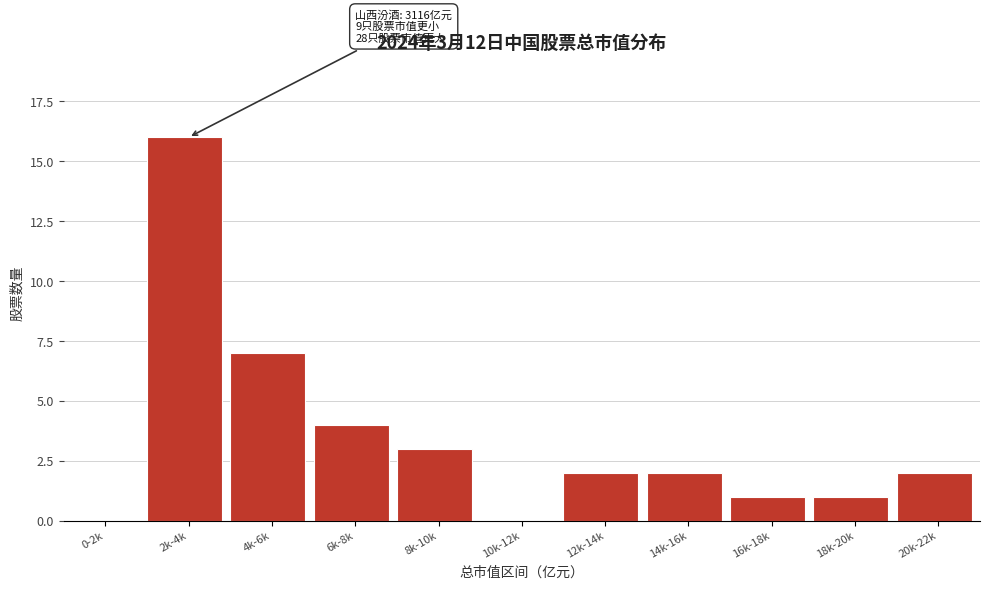

Reading left to right, what are all the values shown in this chart?

0-2k=0	2k-4k=16	4k-6k=7	6k-8k=4	8k-10k=3	10k-12k=0	12k-14k=2	14k-16k=2	16k-18k=1	18k-20k=1	20k-22k=2